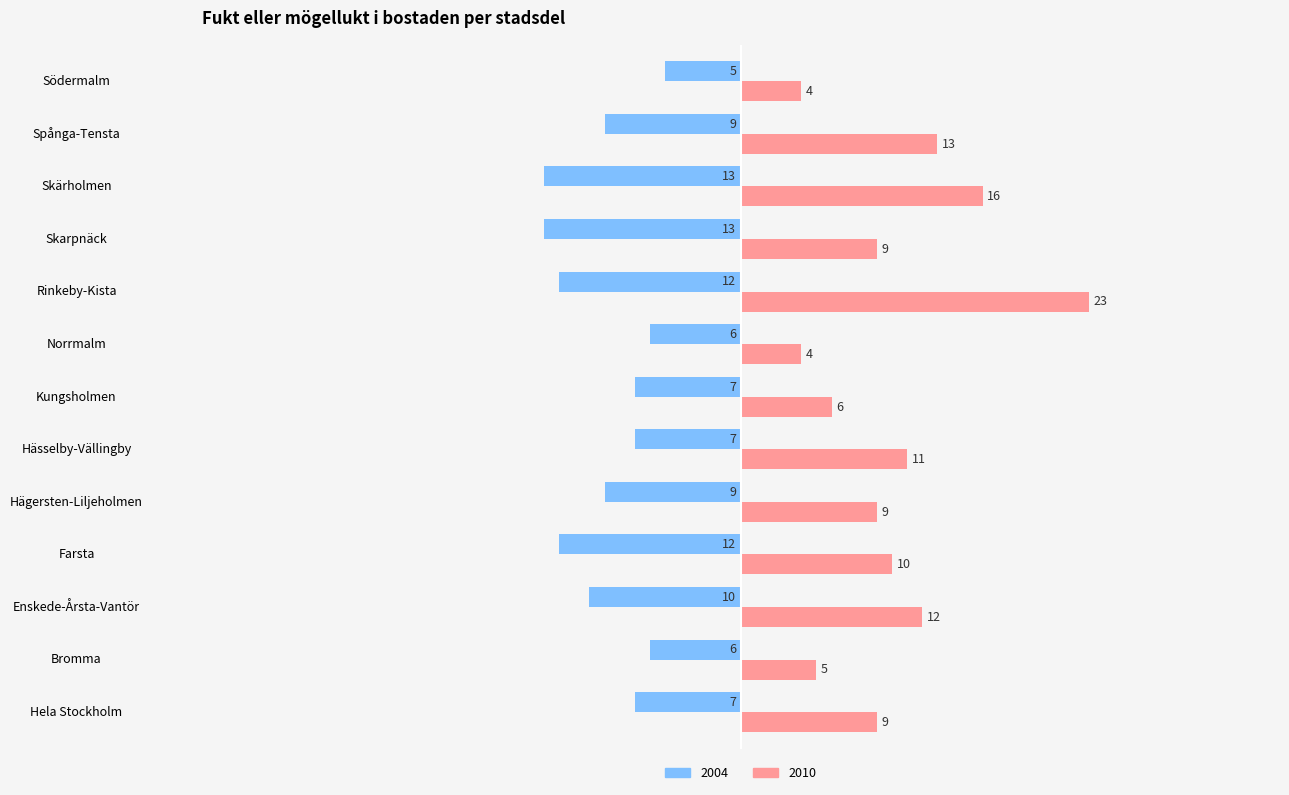

The value of 2010 at Hela Stockholm is 15. True or false?

False